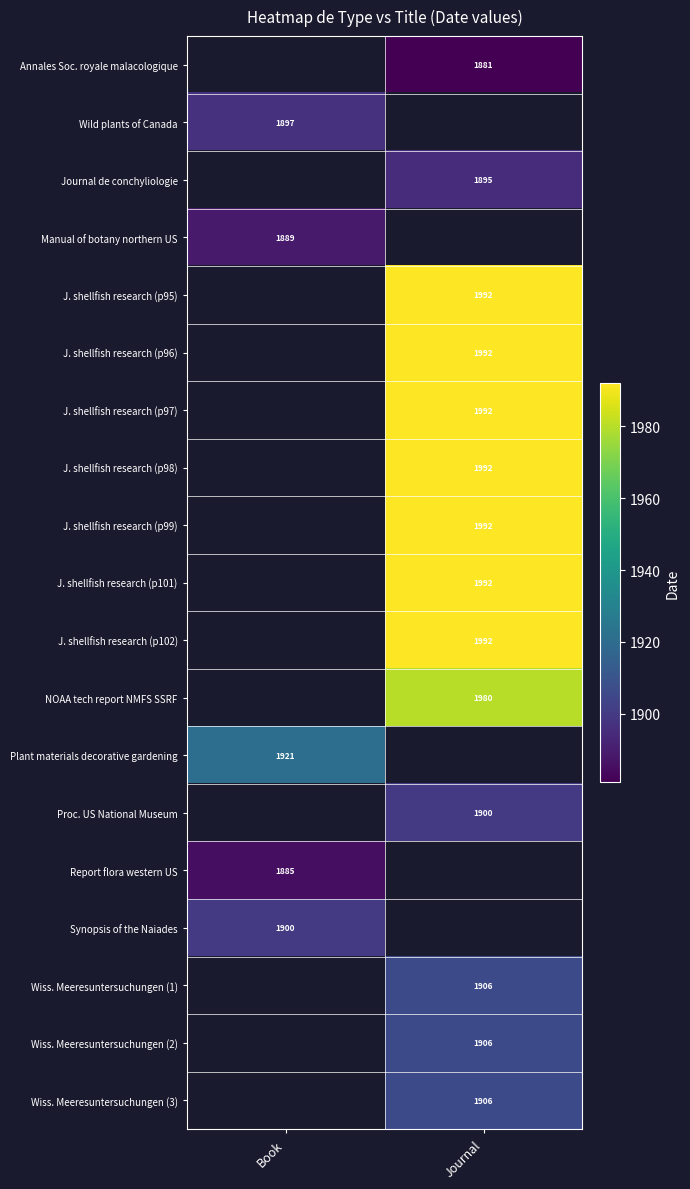

True or false: Annales Soc. royale malacologique has a value of 566 at Journal.

False